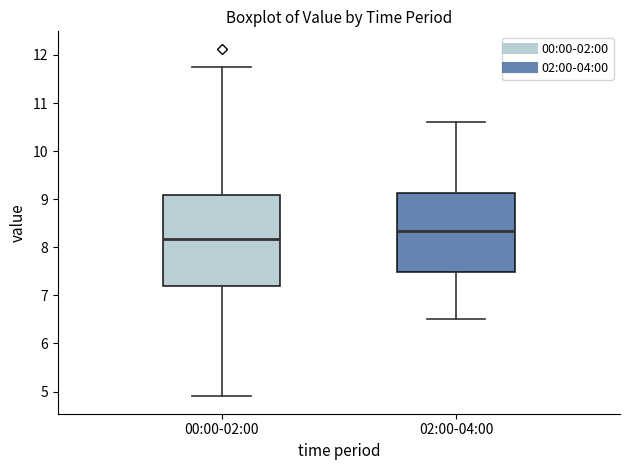

Reading left to right, transcribe this box plot: for each box, give where its median line is, the range the box spans, and where its two whiskers end, as read against the y-axis. The values are not printed on the chart, so give them approximately, as read against the axis.

00:00-02:00: median 8.2, box 7.2 to 9.1, whiskers 4.9 to 11.8
02:00-04:00: median 8.3, box 7.5 to 9.1, whiskers 6.5 to 10.6